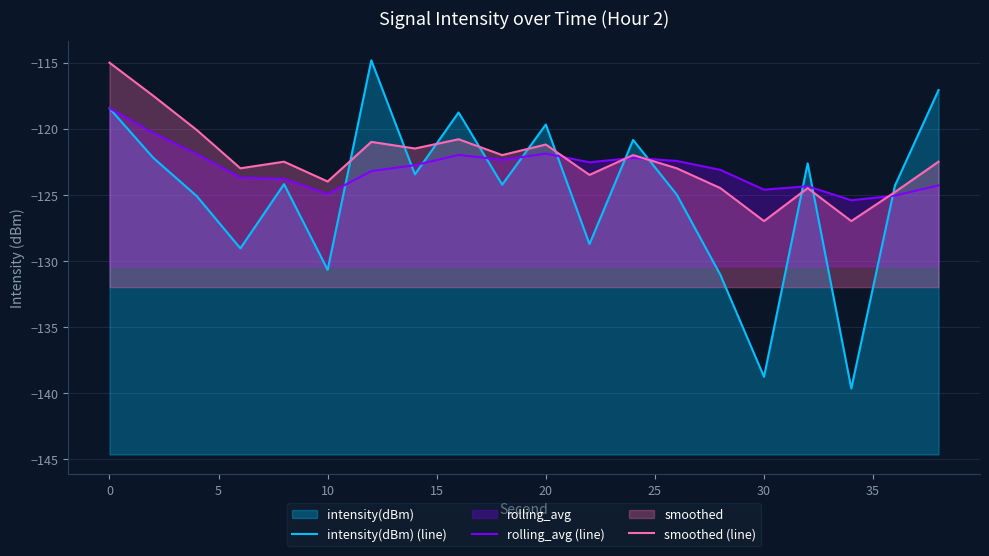

Rank the series by their maximum value, from highest to lowest.

intensity(dBm) (line), smoothed (line), rolling_avg (line)